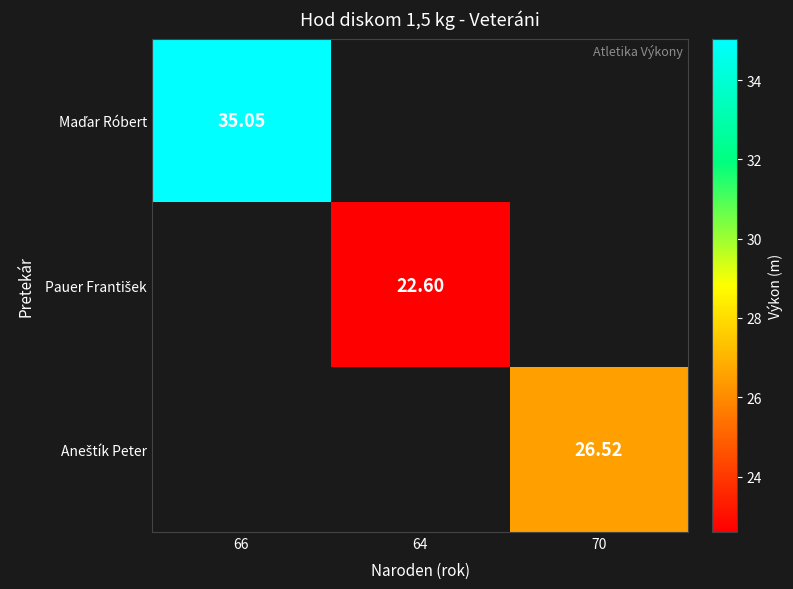

What is the lowest value of the Maďar Róbert series?

35.0